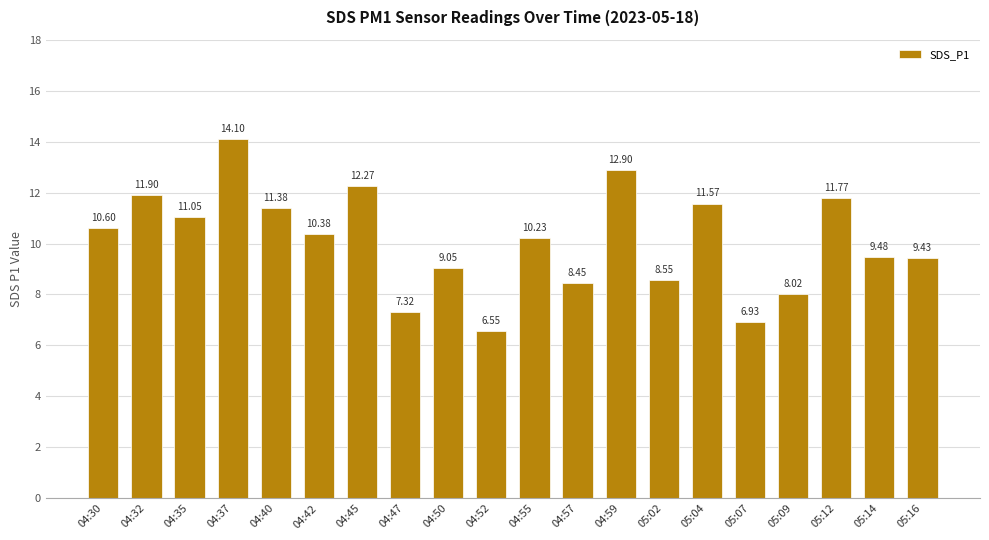

What position from the right is 05:14?

2